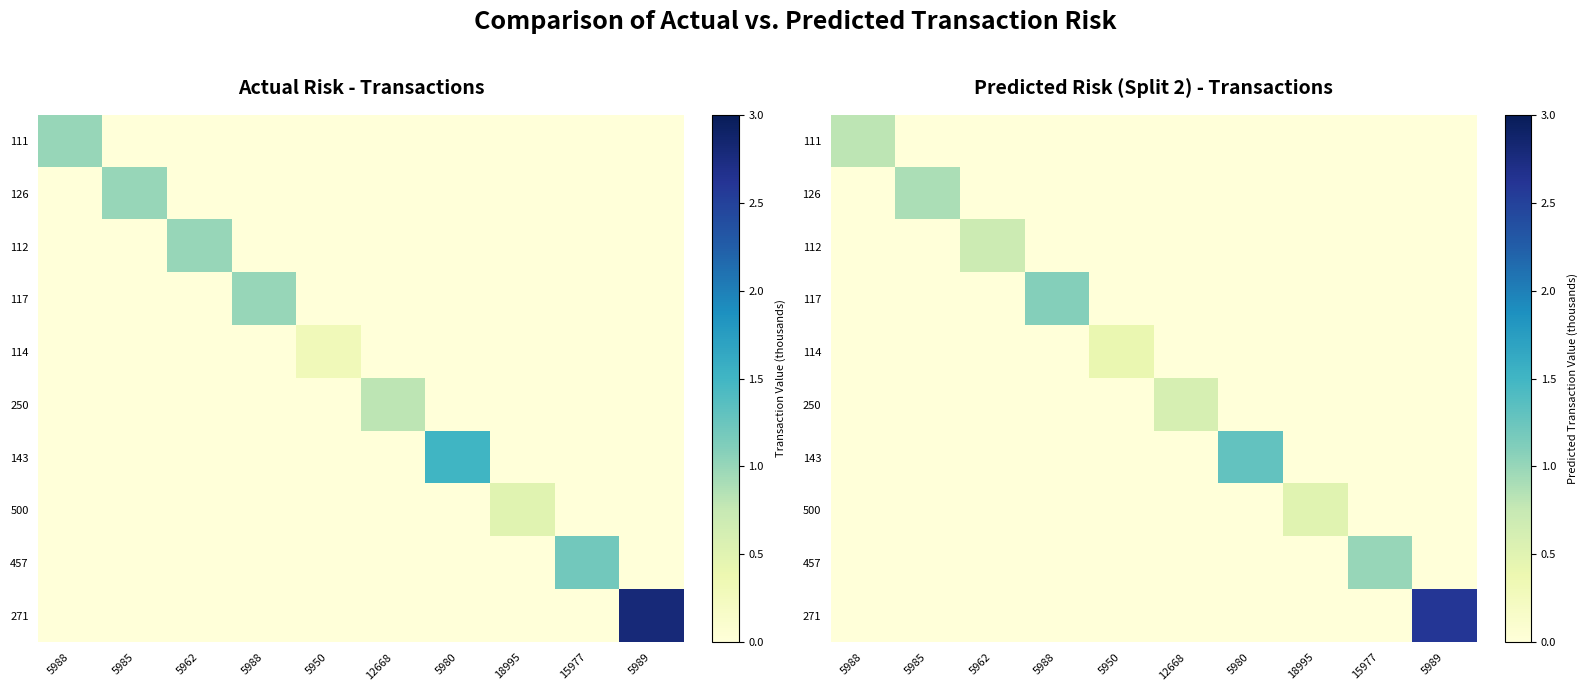

Which series changed the most between 5985 and 5989?

271